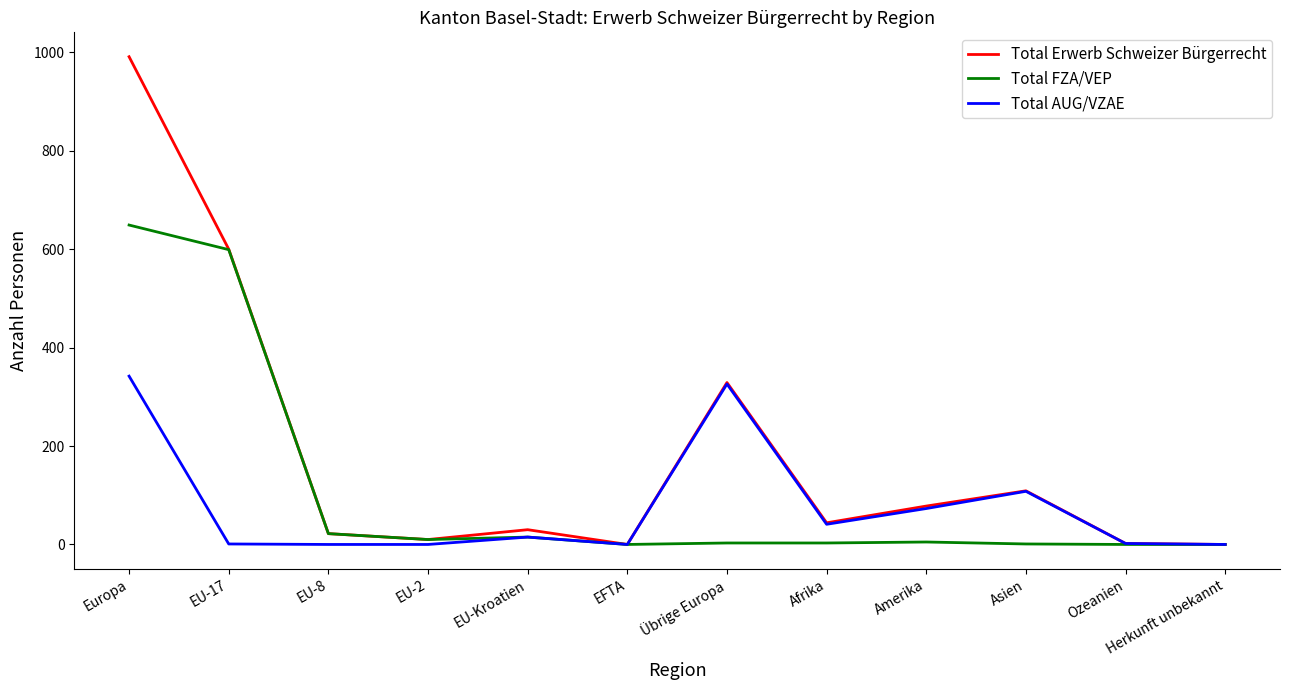

Which series has the widest spread of values?

Total Erwerb Schweizer Bürgerrecht